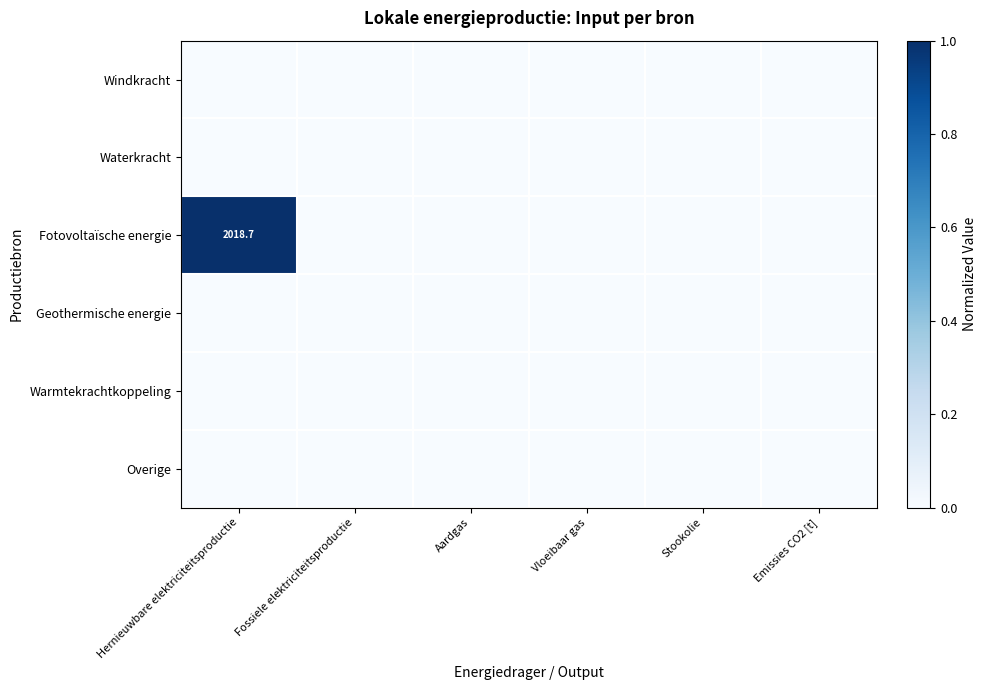

What is the maximum value shown in the chart?

1